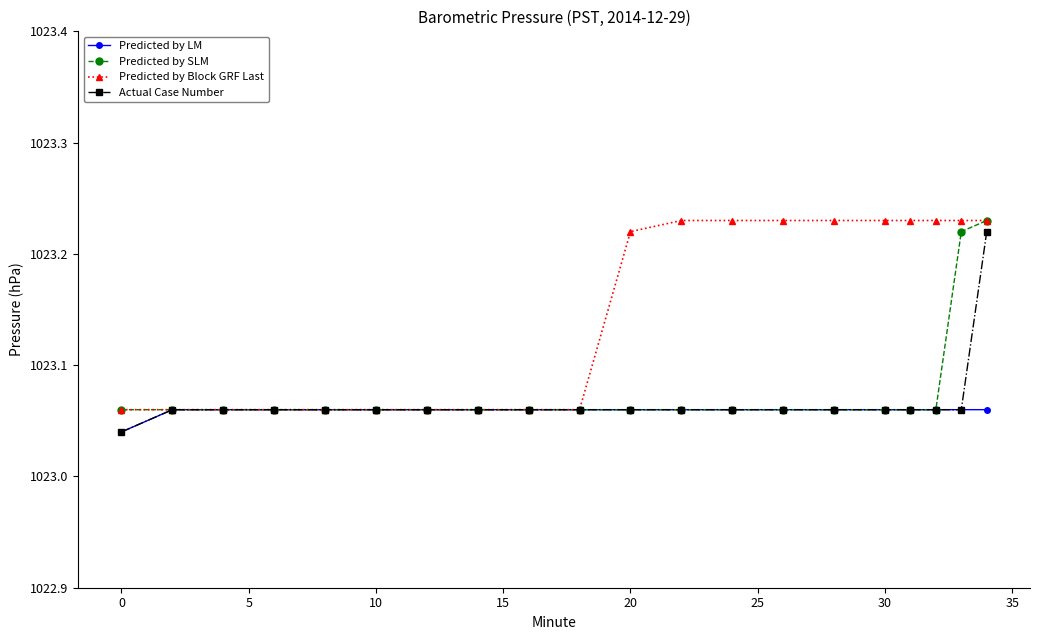

Which series has the largest total across all categories?

Predicted by Block GRF Last